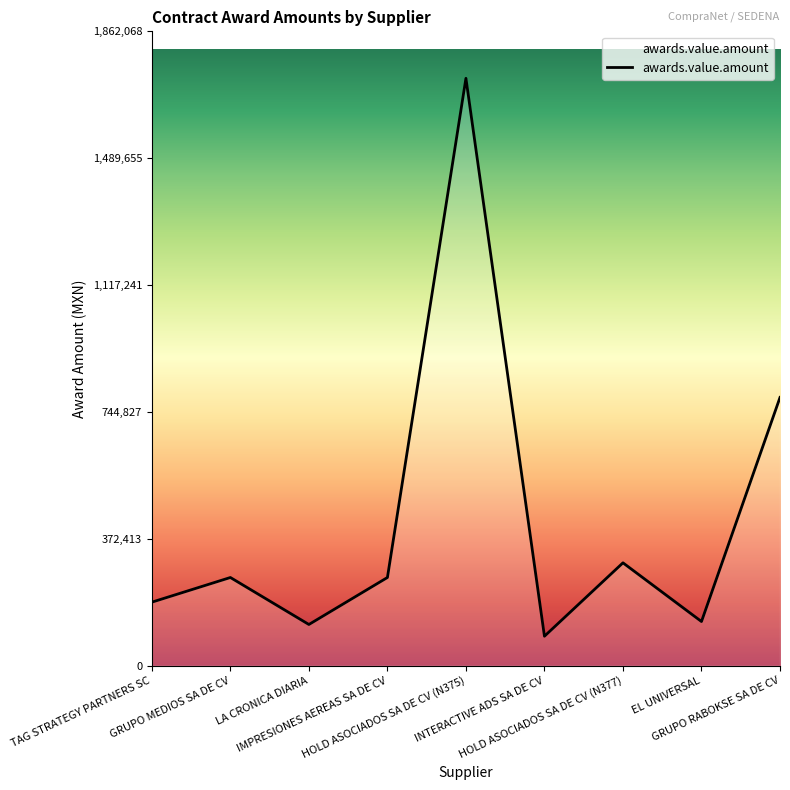

At which label does the data first exceed 258620?

GRUPO MEDIOS SA DE CV